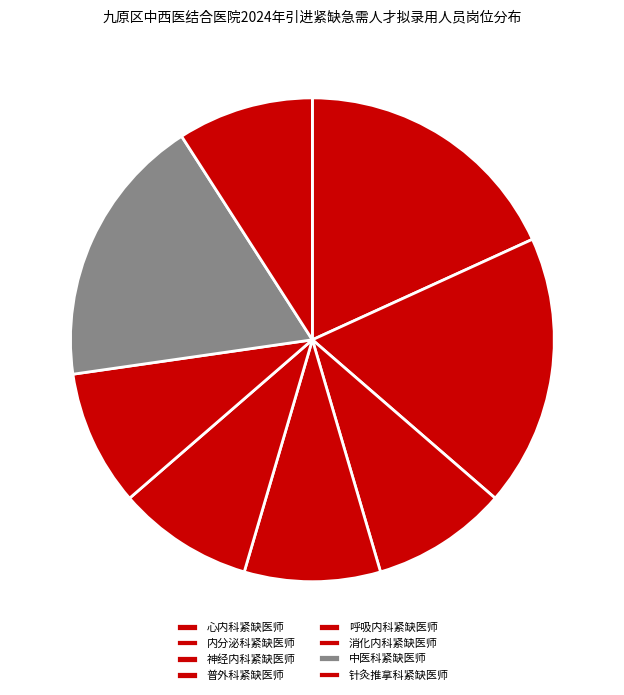

Does 神经内科紧缺医师 represent more than half of the total?

No